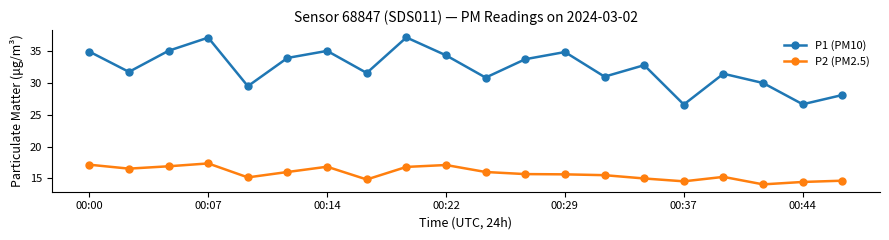

What is the smallest value displayed?

14.1